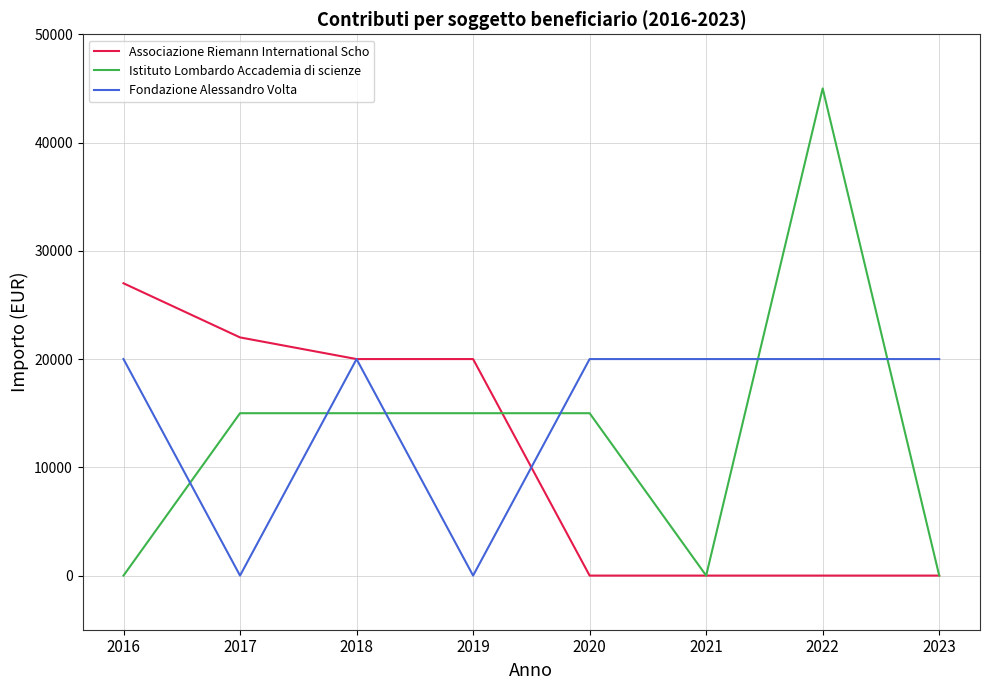

Which series changed the most between 2018 and 2019?

Fondazione Alessandro Volta